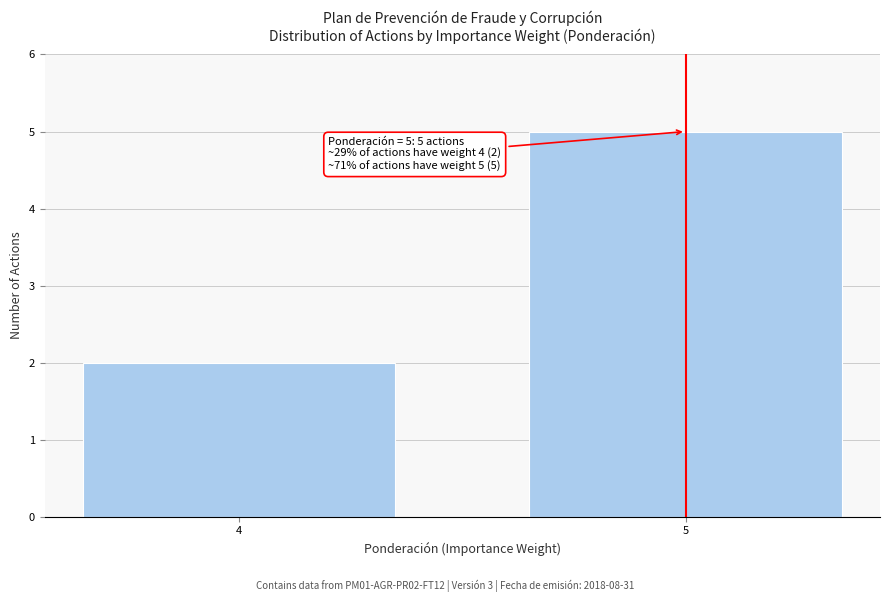

Reading right to left, transcribe all the data shown in this chart.

5=5	4=2